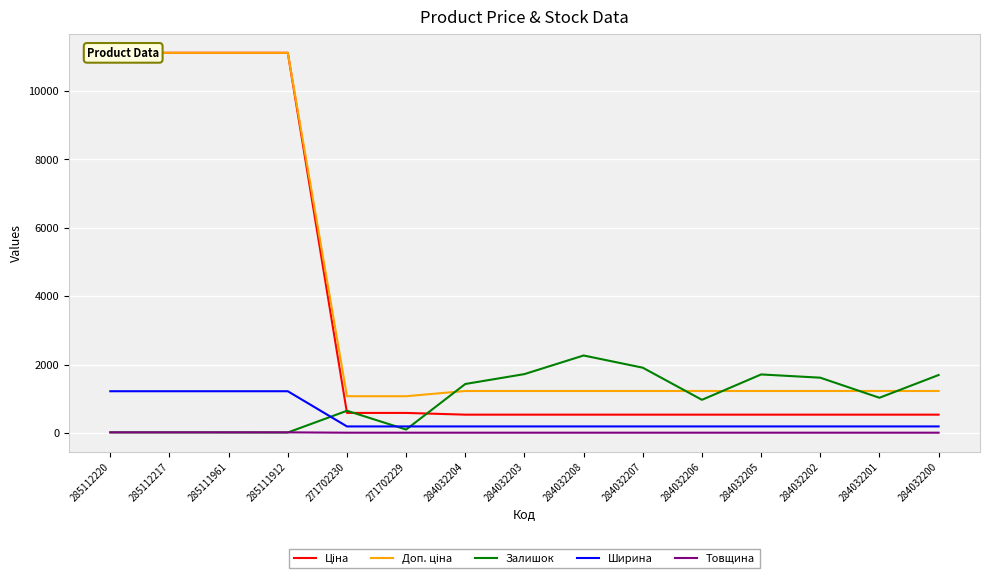

Is it true that Доп. ціна equals 1837.6 at 284032204?

False